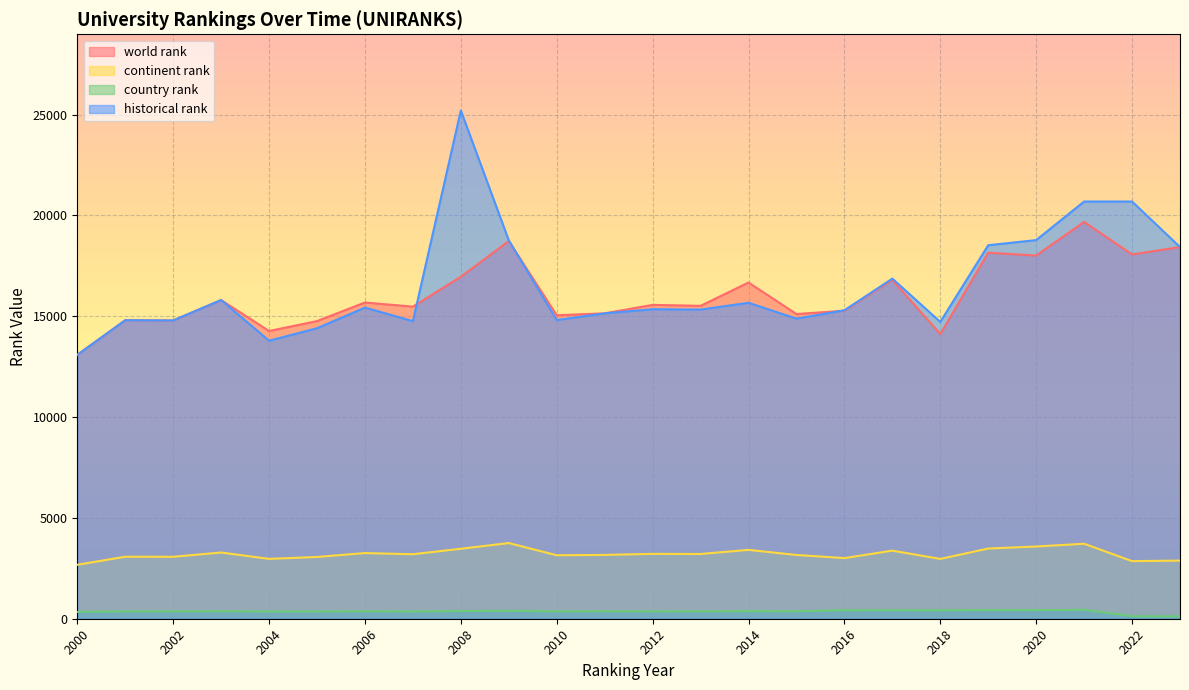

What is the difference between the highest and lowest values at 2016?

14875.0